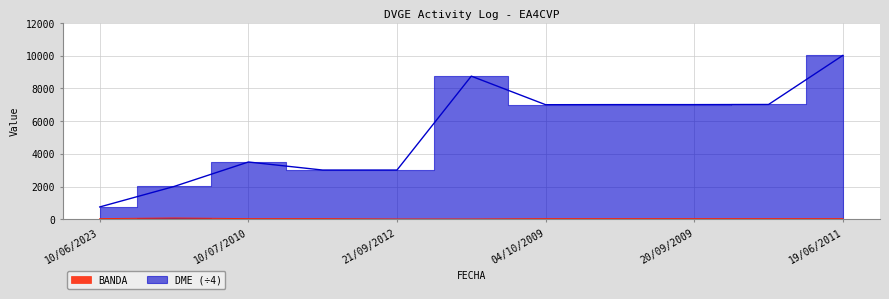

Reading left to right, what are all the values shown in this chart?

BANDA: 40.0	80.0	40.0	40.0	20.0	20.0	40.0	40.0	40.0	40.0	40.0
DME: 753.5	2004.8	3502.2	3010.0	3010.0	8751.8	7005.8	7011.5	7011.5	7018.0	10019.0